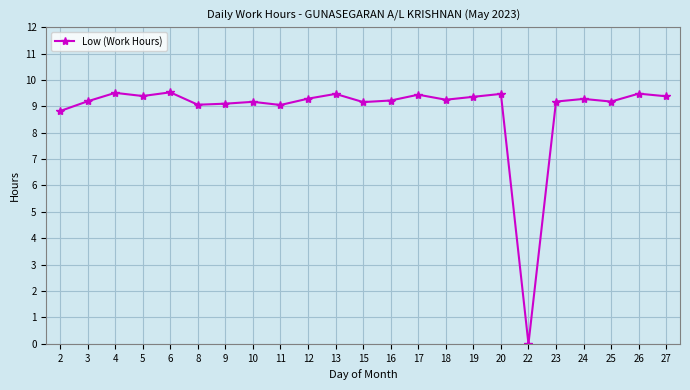

Where is the first local maximum?

4